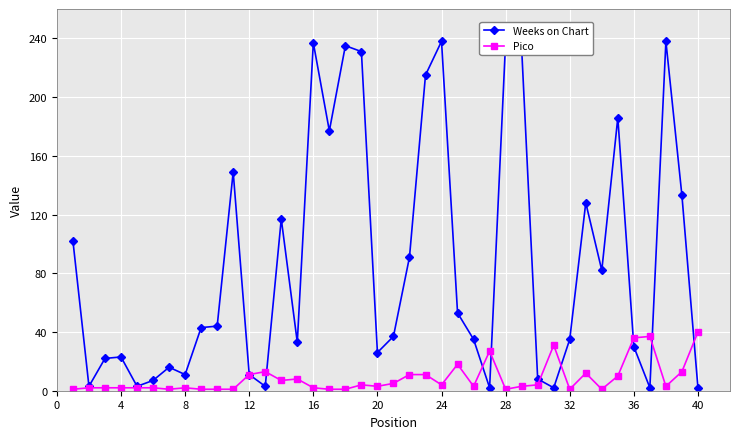

Which category has the highest value in the Pico series?

40